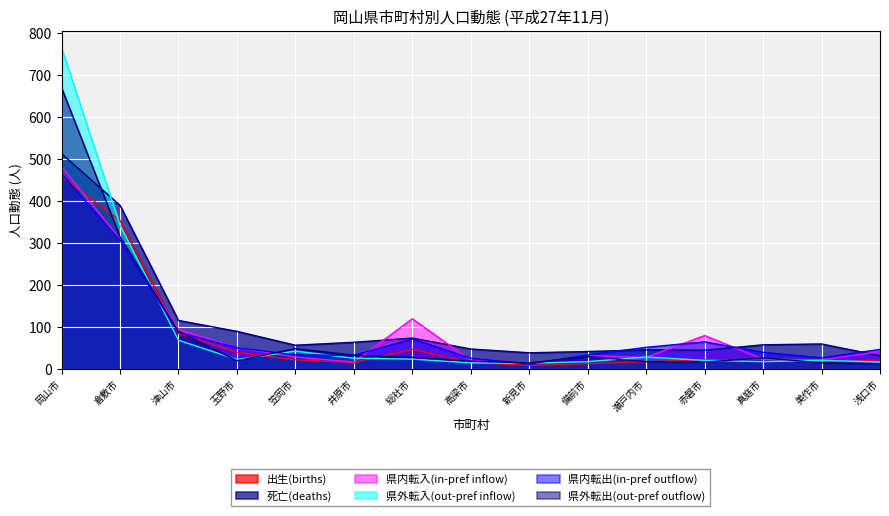

True or false: 県内転出(in-pref outflow) and 県内転入(in-pref inflow) cross at least once.

True